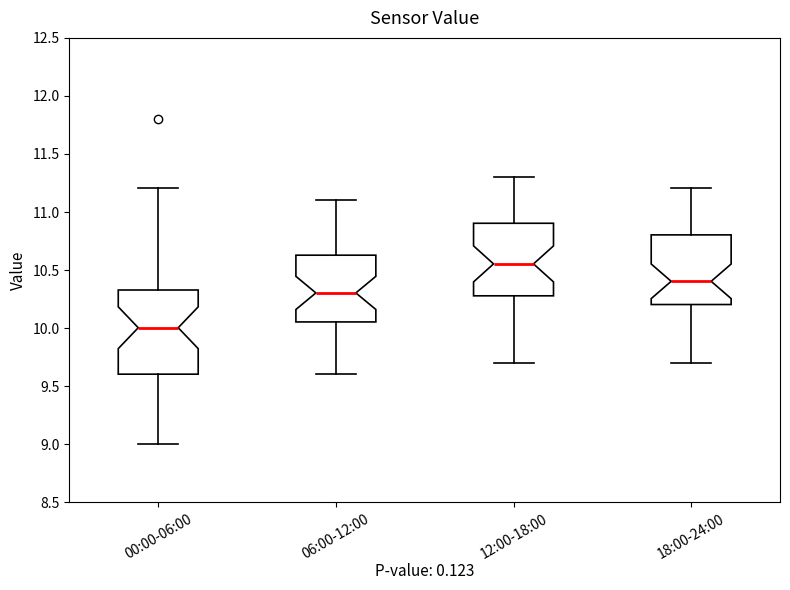

Reading left to right, read every box against the y-axis: the position of its median line, the range the box covers, and the ends of its whiskers. The values are not printed on the chart, so give them approximately, as read against the axis.

00:00-06:00: median 10.00, box 9.60 to 10.35, whiskers 9.00 to 11.20
06:00-12:00: median 10.30, box 10.05 to 10.65, whiskers 9.60 to 11.10
12:00-18:00: median 10.55, box 10.30 to 10.90, whiskers 9.70 to 11.30
18:00-24:00: median 10.40, box 10.20 to 10.80, whiskers 9.70 to 11.20